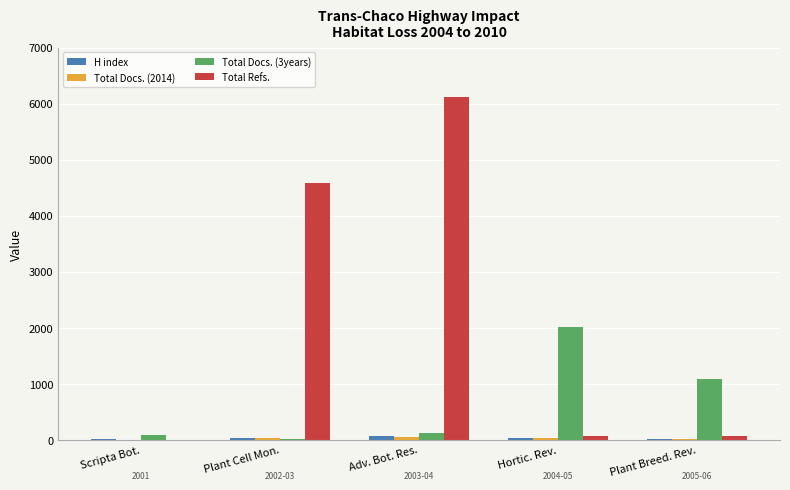

The Total Docs. (3years) series shows 2014 at Hortic. Rev.. True or false?

True